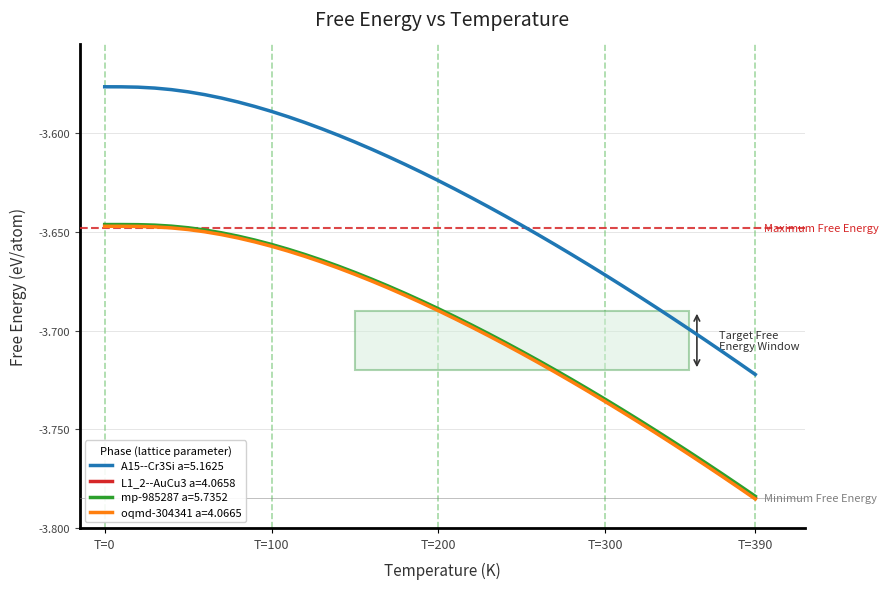

Which series has the widest spread of values?

A15--Cr3Si a=5.1625